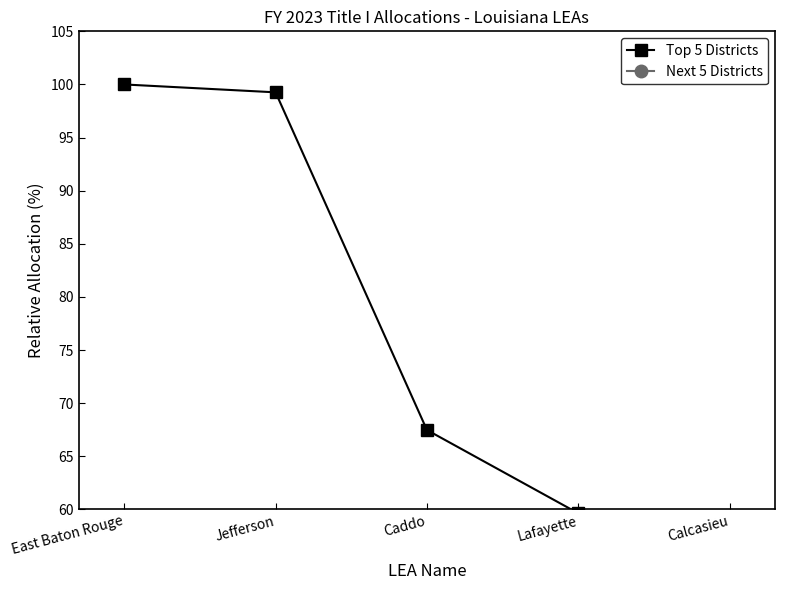

Is the value of Next 5 Districts at Jefferson greater than the value of Top 5 Districts at East Baton Rouge?

No